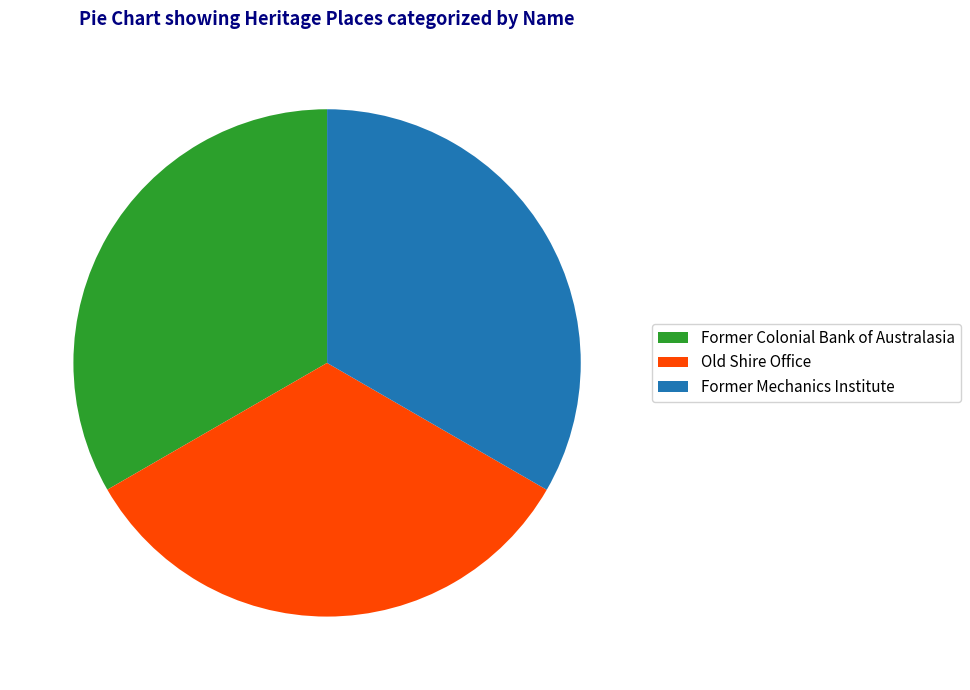

Does any single category account for the majority?

No